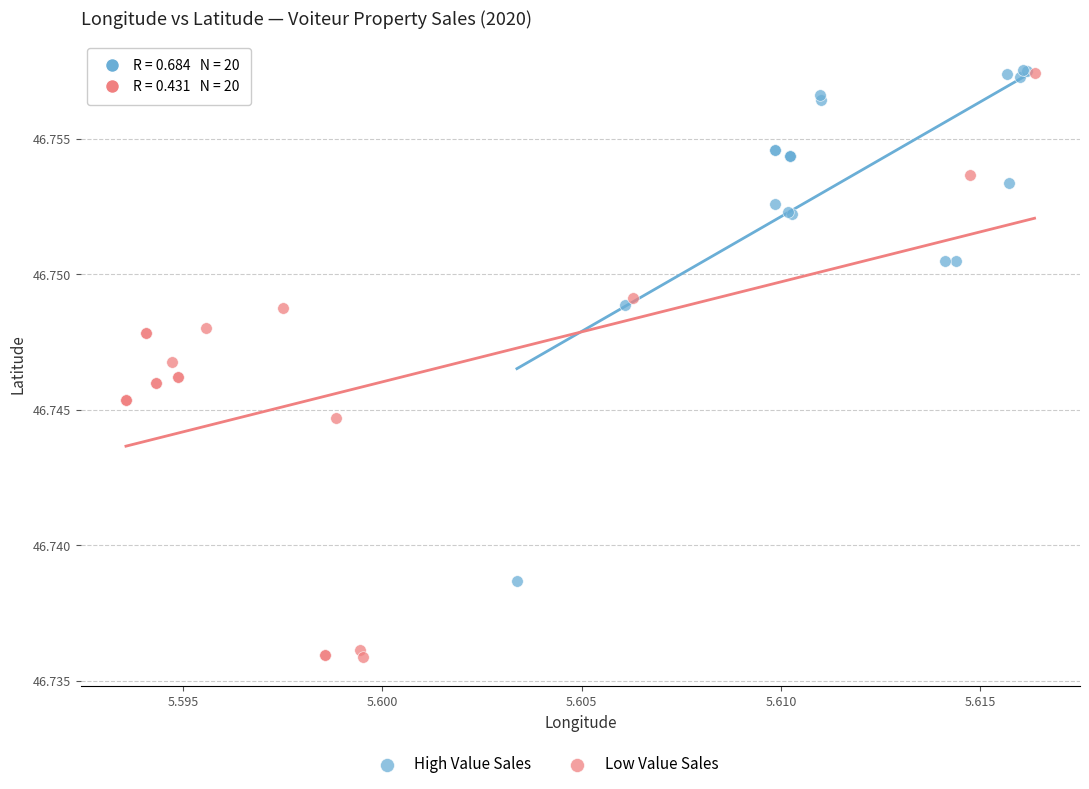

Which series has the largest Y range (max minus min)?

Low Value Sales